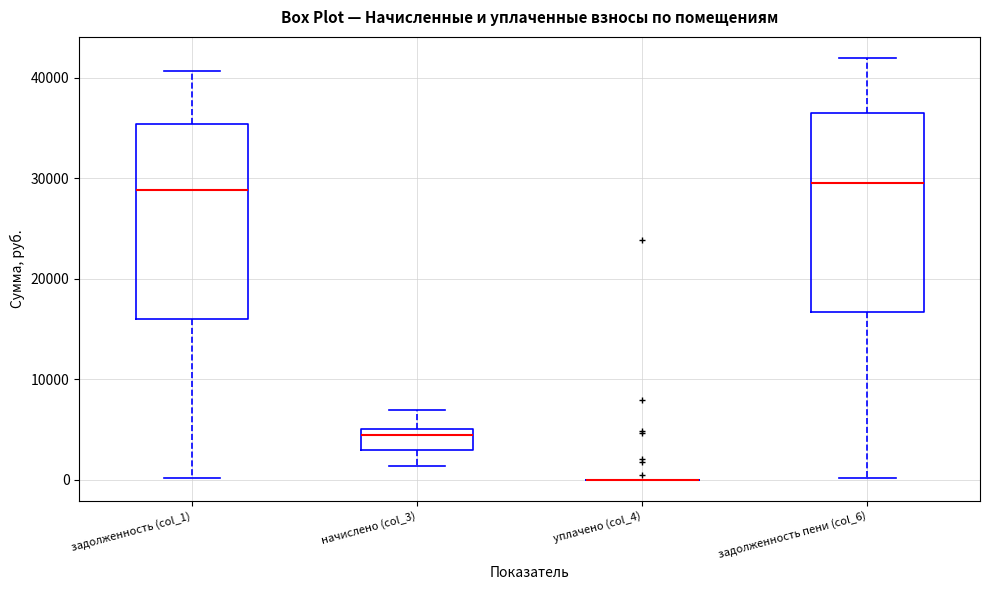

Reading left to right, read every box against the y-axis: the position of its median line, the range the box covers, and the ends of its whiskers. The values are not printed on the chart, so give them approximately, as read against the axis.

задолженность (col_1): median 29000, box 16000 to 35000, whiskers 0 to 41000
начислено (col_3): median 4000, box 3000 to 5000, whiskers 1000 to 7000
уплачено (col_4): box collapsed to a line at 0, whiskers 0 to 0
задолженность пени (col_6): median 29000, box 17000 to 37000, whiskers 0 to 42000